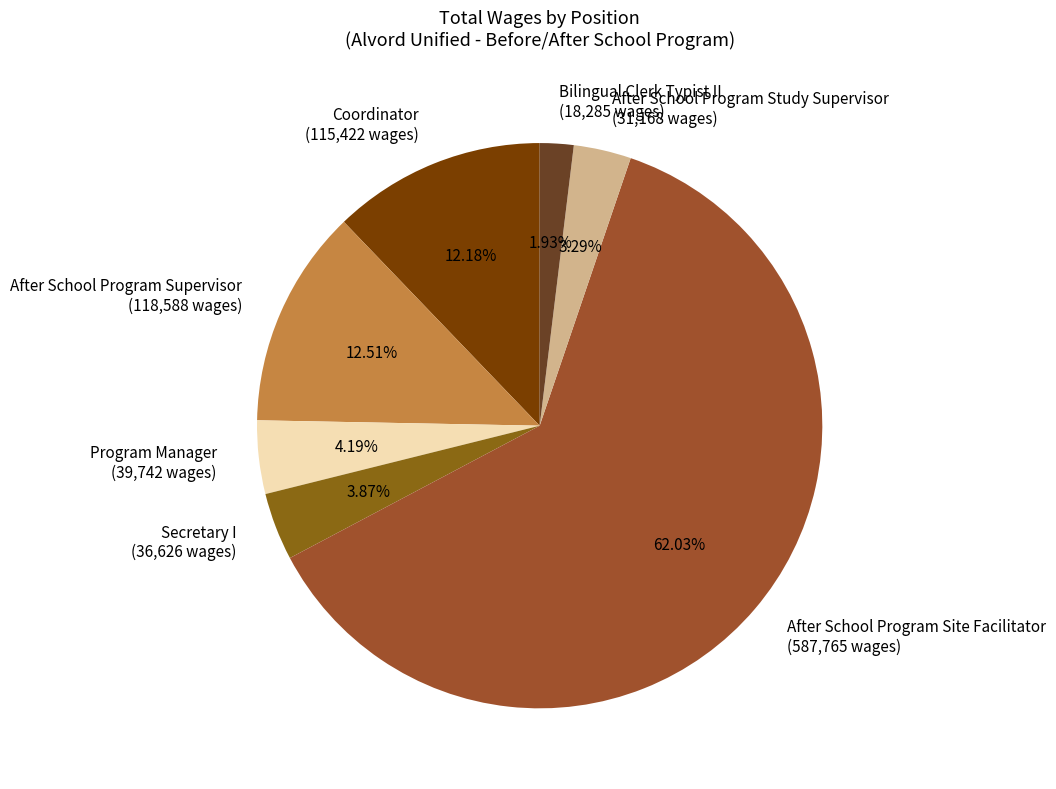

Is the sum of After School Program Study Supervisor and Coordinator greater than half?

No